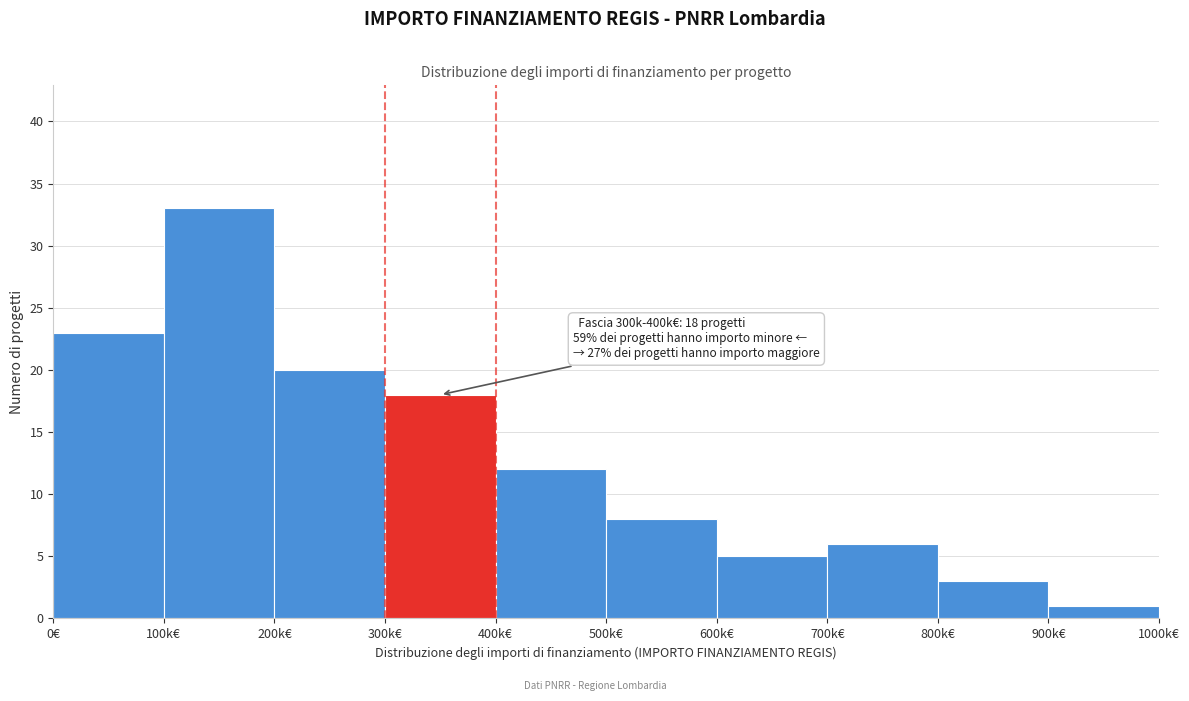

Reading left to right, transcribe all the data shown in this chart.

23	33	20	18	12	8	5	6	3	1